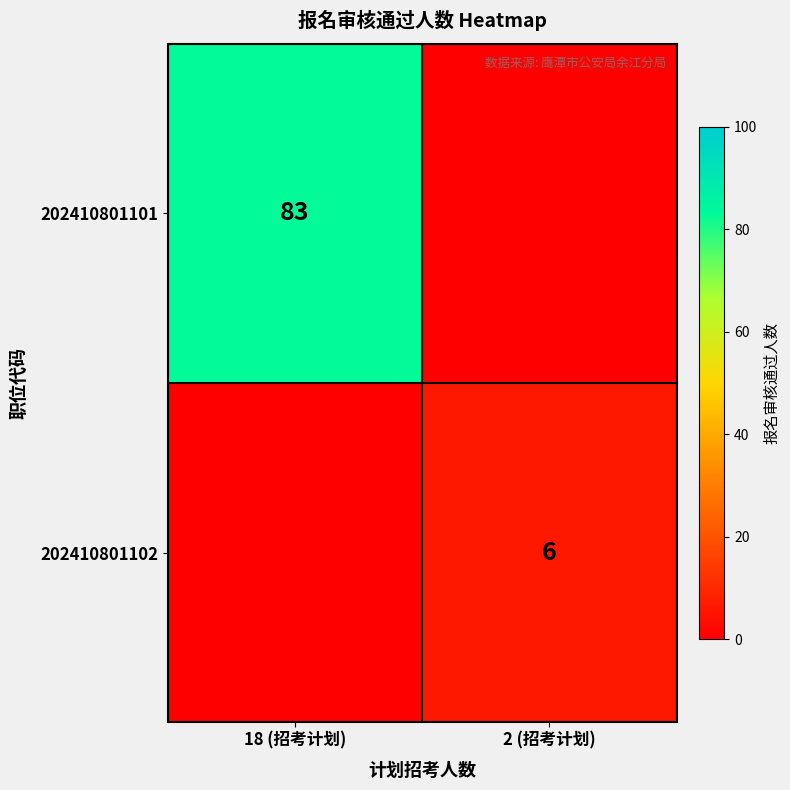

Is the value of 202410801102 at 2 (招考计划) greater than the value of 202410801101 at 18 (招考计划)?

No